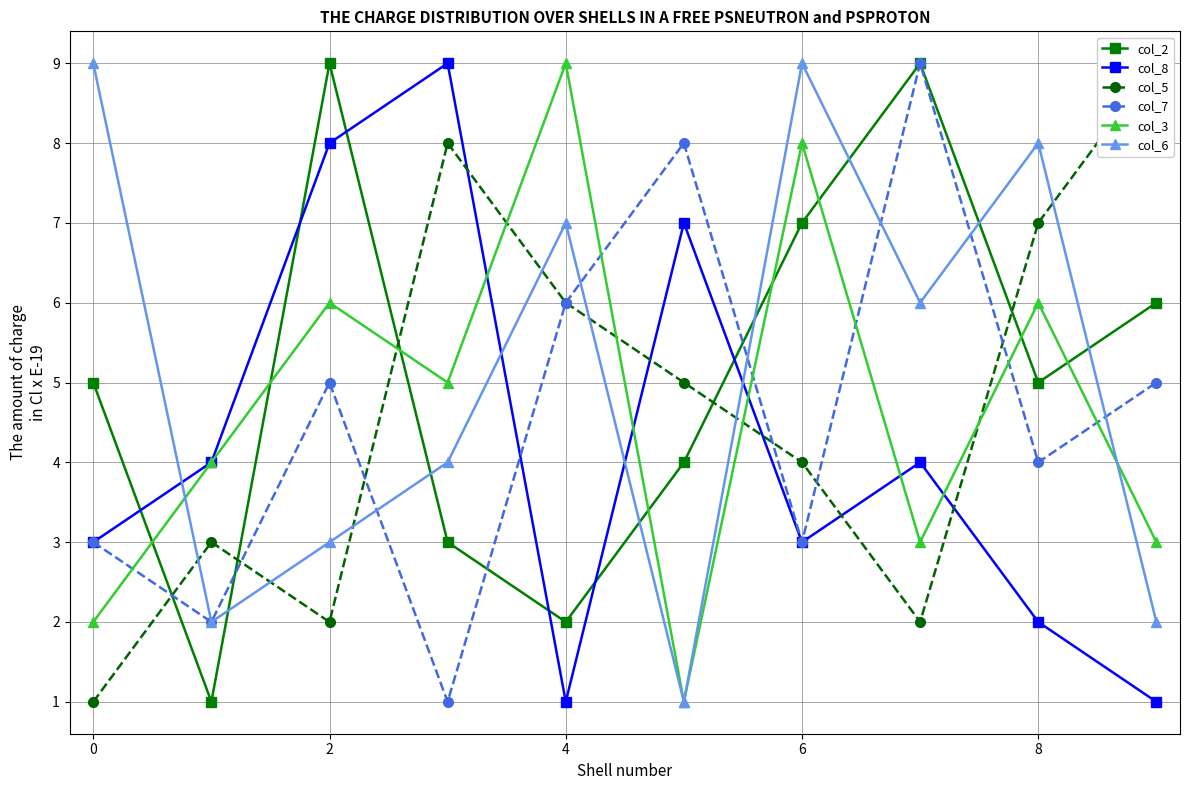

After their last crossing, which series has the higher values: col_8 or col_5?

col_5